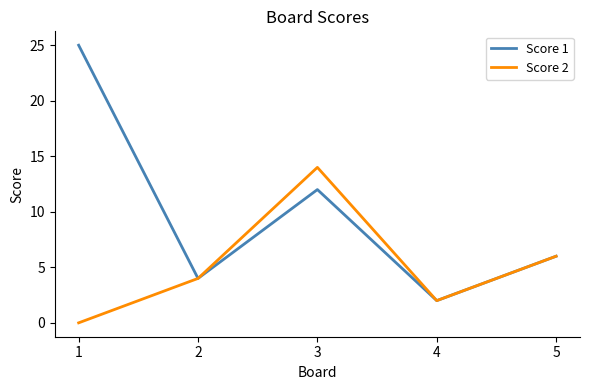

What is the approximate value of Score 1 at 5?

6